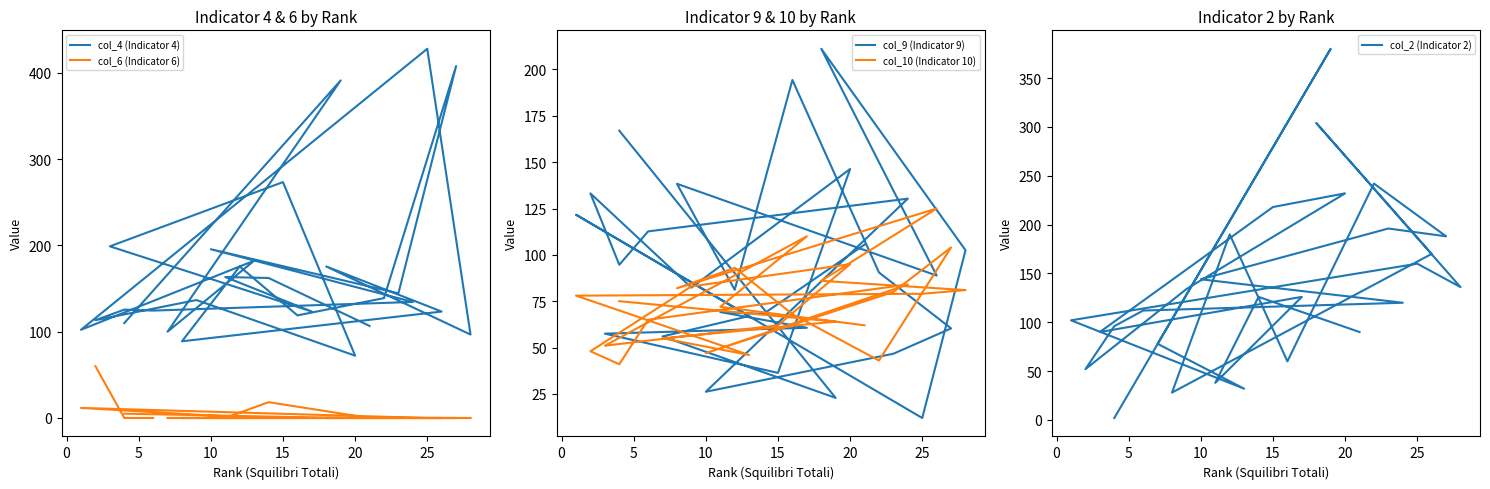

At how many categories does at least one series exceed 63?

28